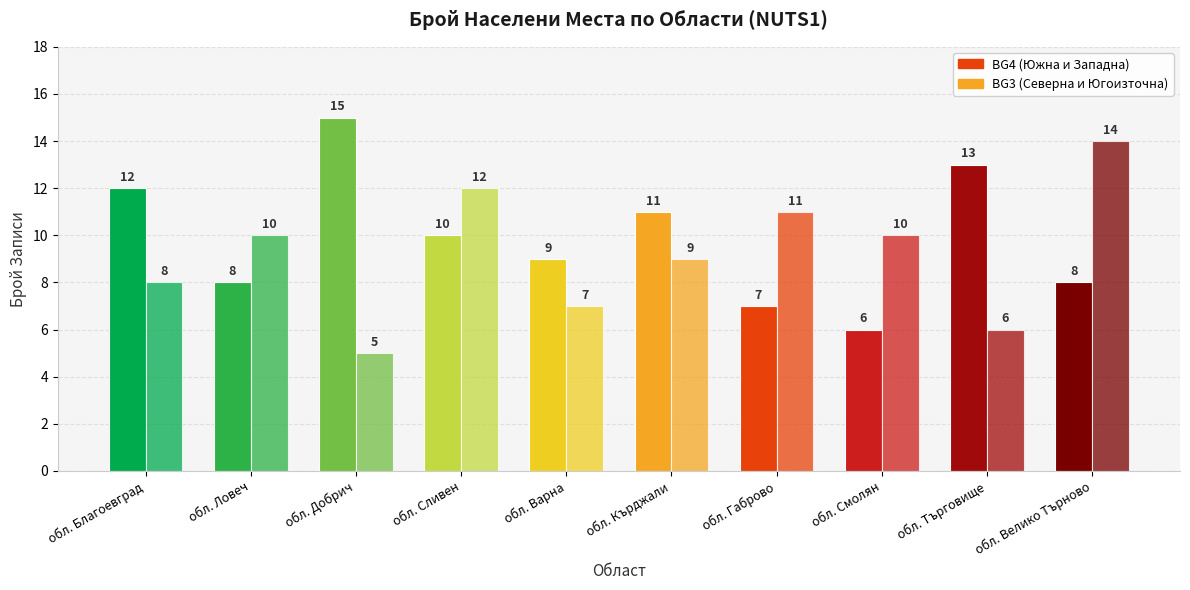

Which category has the highest value across all series?

обл. Добрич